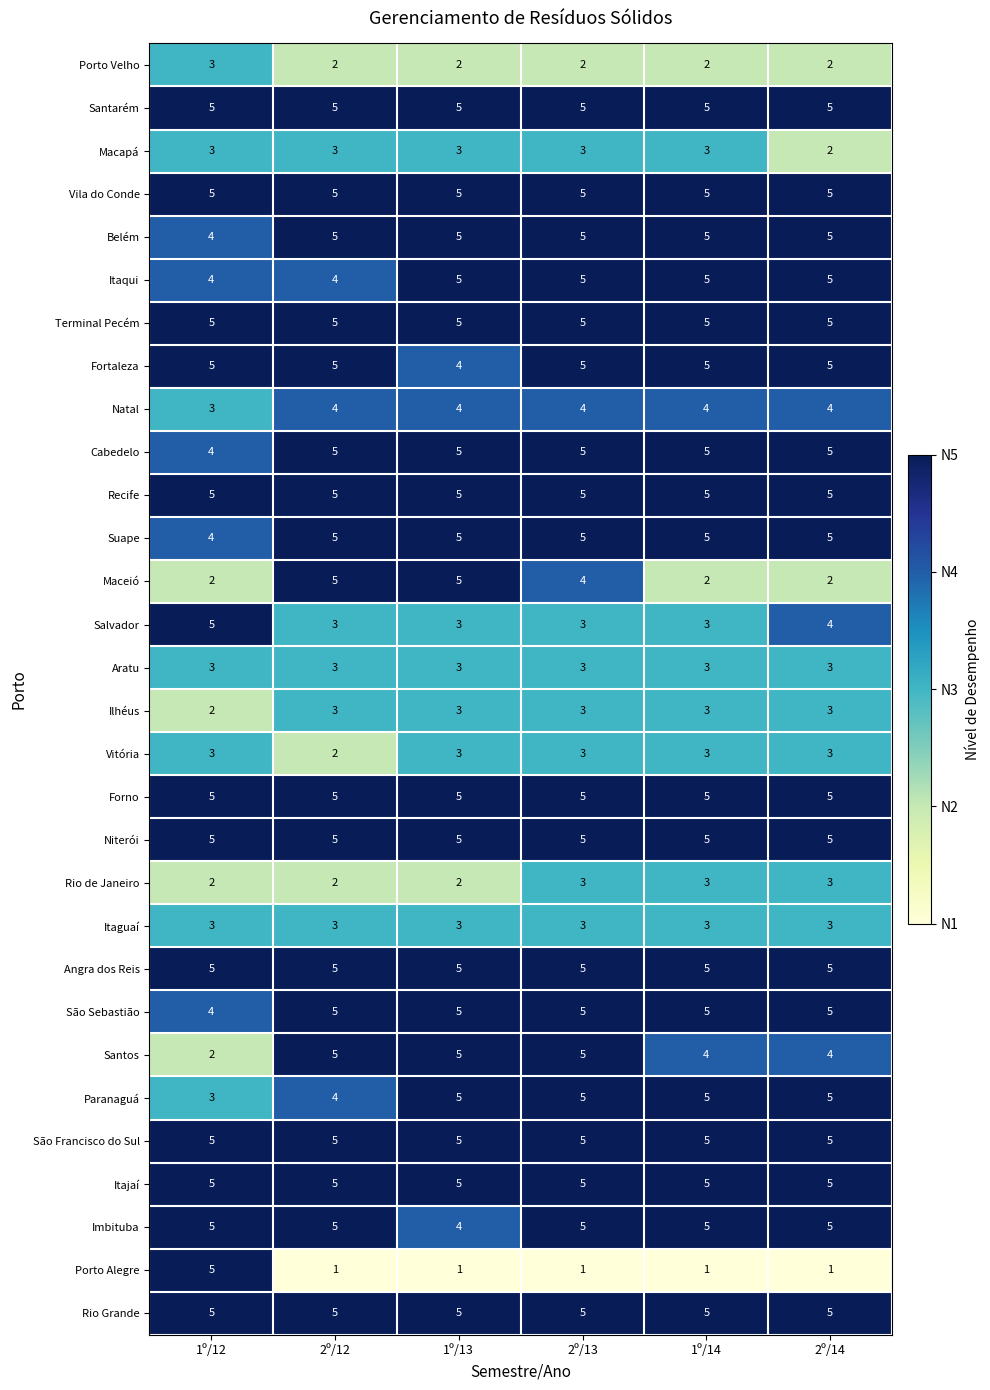

What is the spread (max minus min) of values at 2º/14?

4